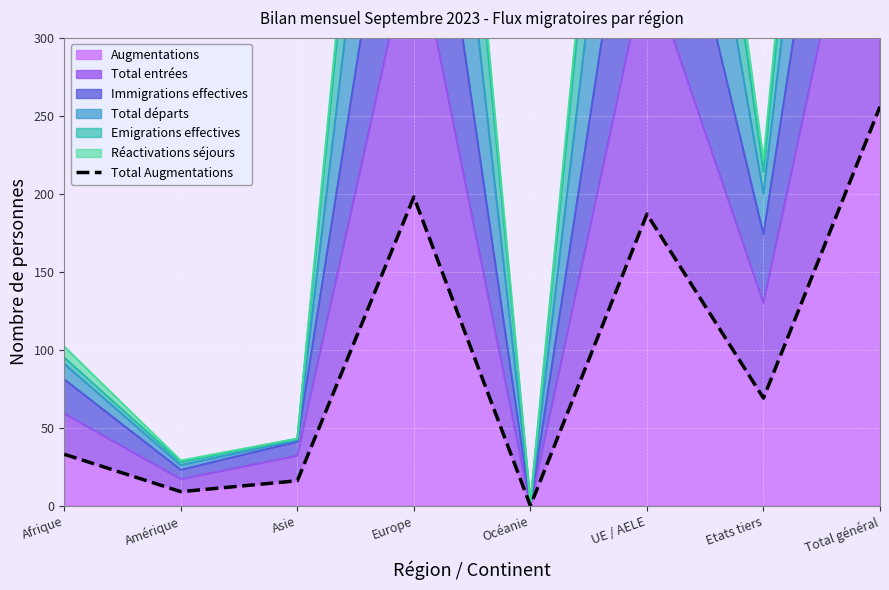

What is the label of the 1st point from the right?

Total général